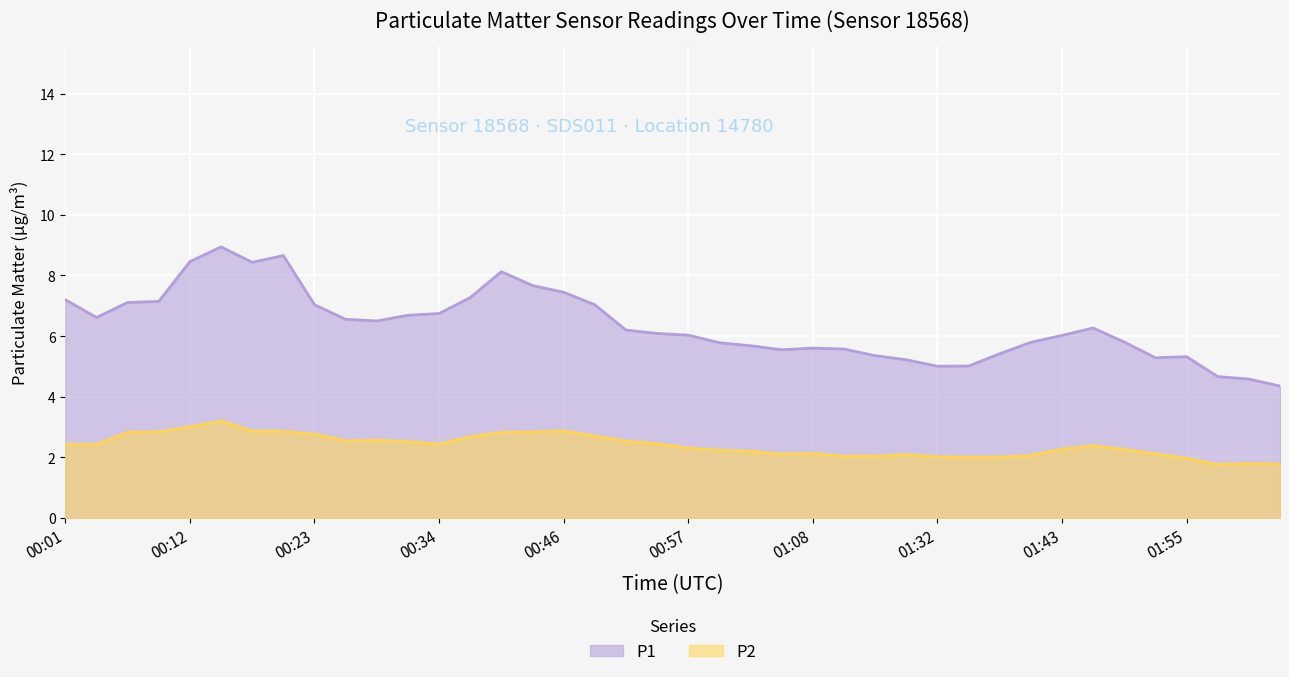

True or false: P2 has more than 1 points higher than both neighbors.

True